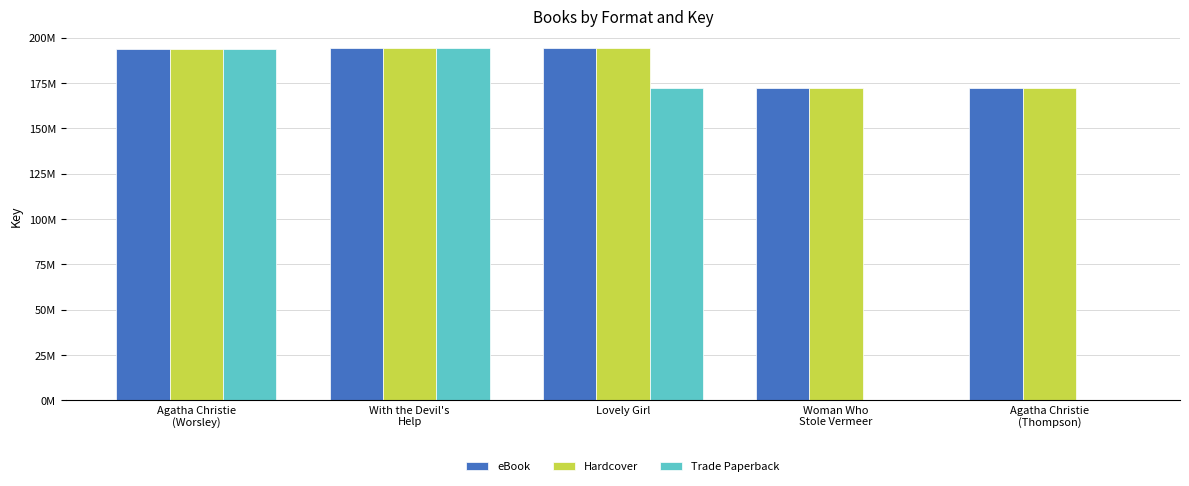

List the series in order of their peak value, highest first.

eBook, Hardcover, Trade Paperback